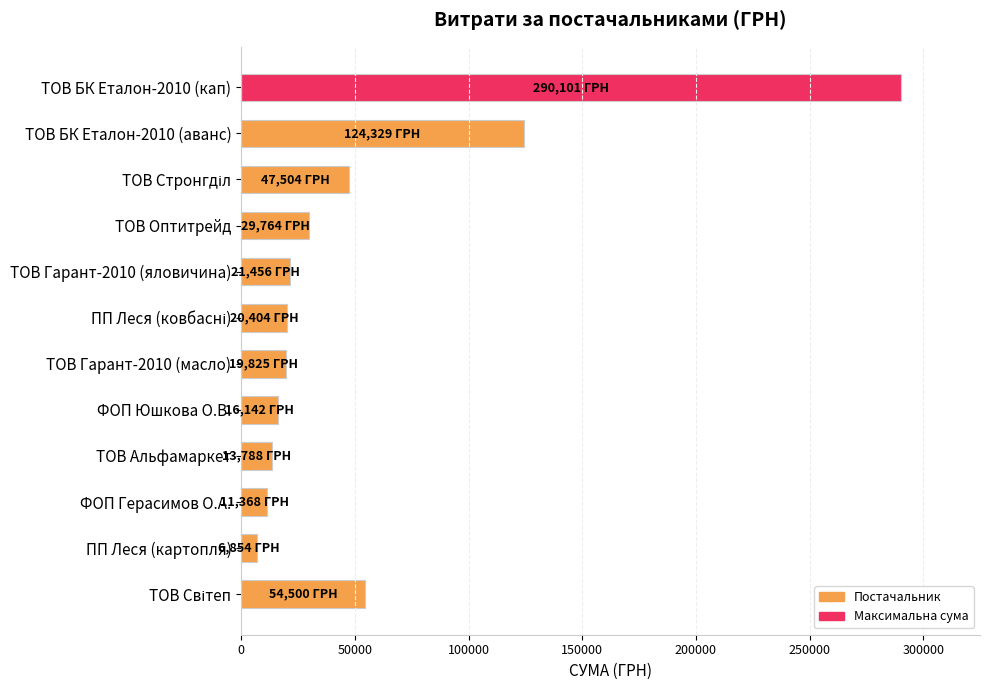

Which has a higher value, ТОВ БК Еталон-2010 (кап) or ТОВ БК Еталон-2010 (аванс)?

ТОВ БК Еталон-2010 (кап)